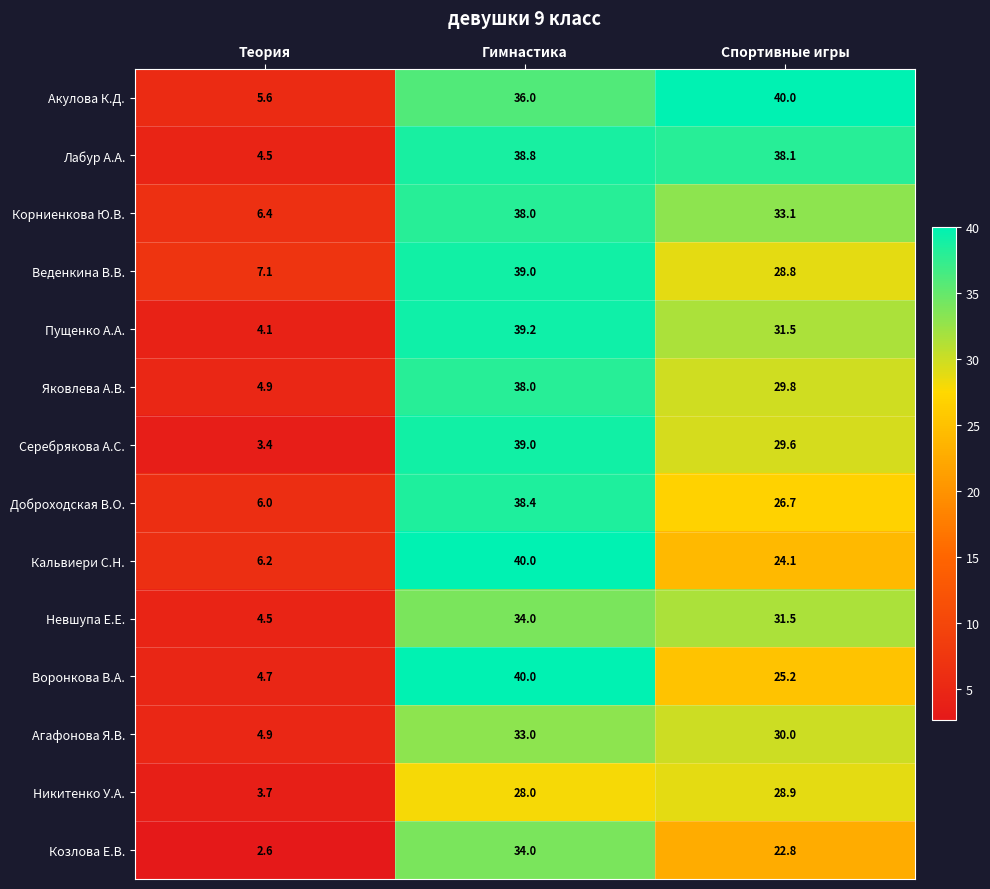

What is the spread (max minus min) of values at Гимнастика?

12.0